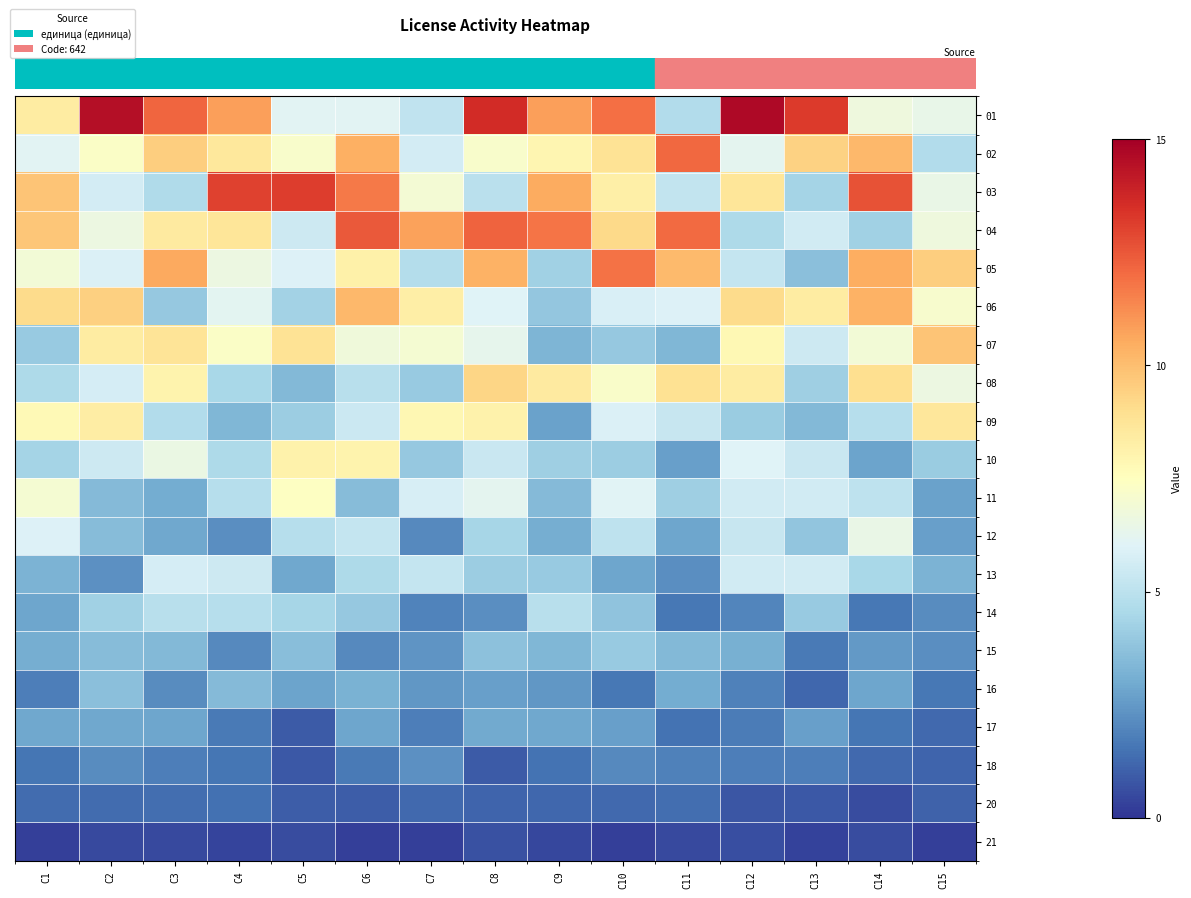

What is the total value across all series at C5?

95.9